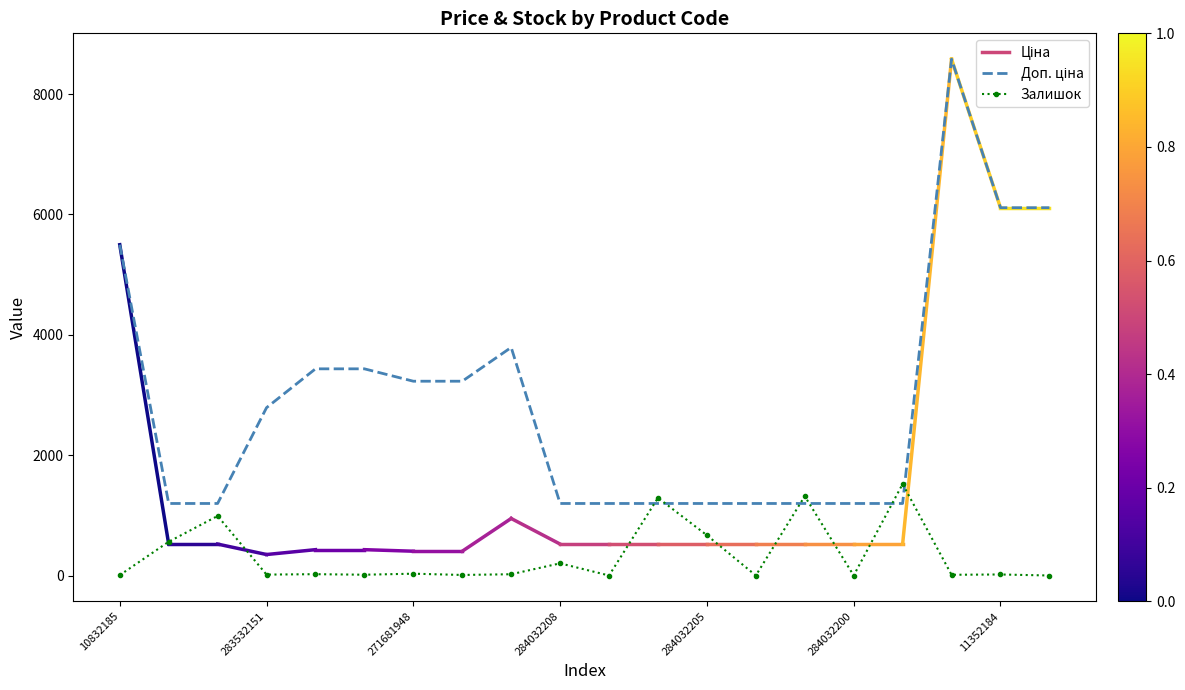

What is the maximum value shown in the chart?

8581.1